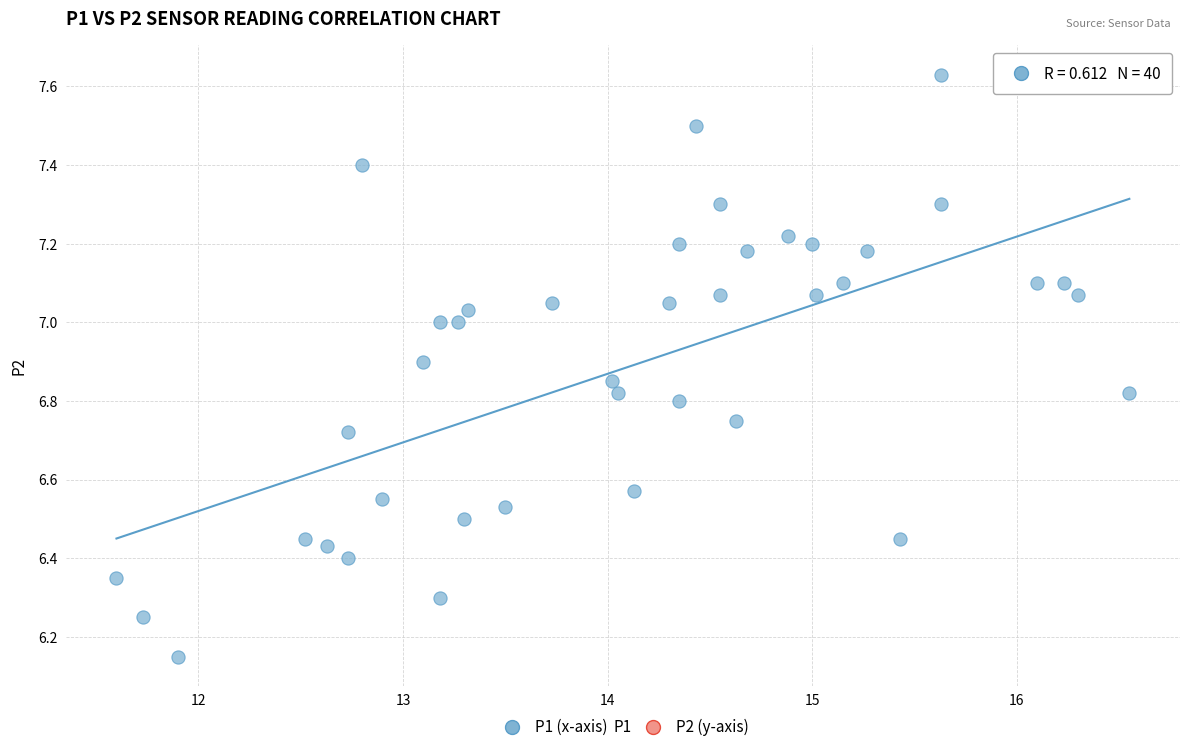

What is the range of X values (max minus min)?

5.0